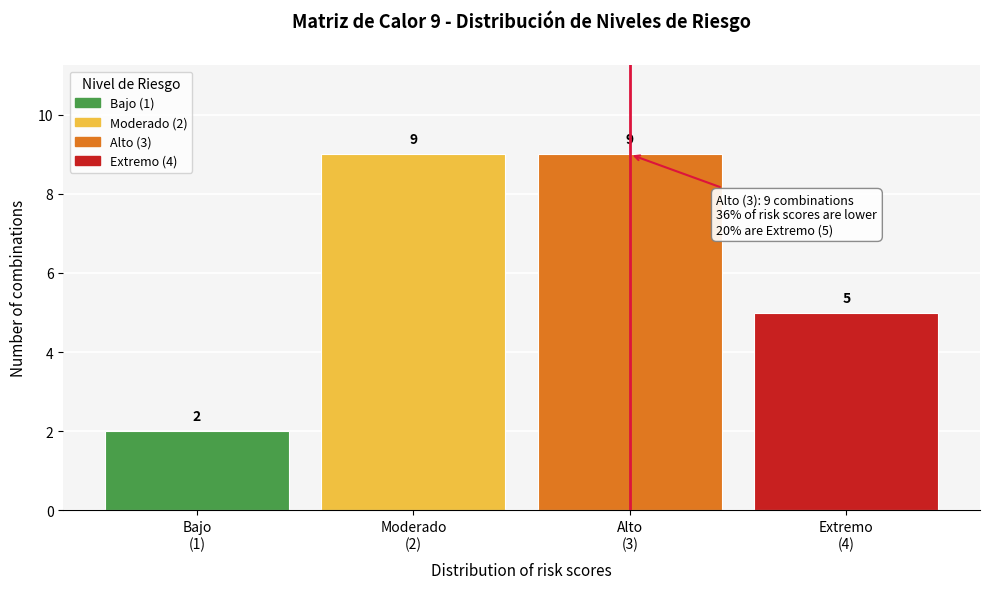

Reading left to right, extract all data points from this chart.

2	9	9	5